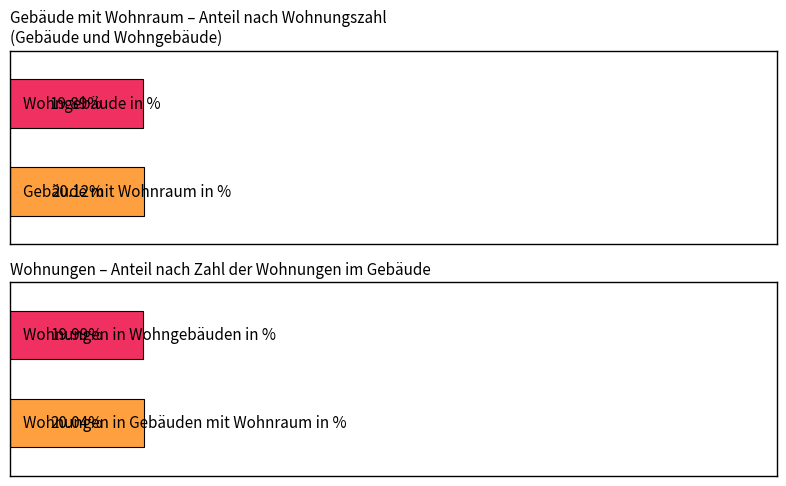

True or false: Gebäude mit Wohnraum in % has a value of 30.5 at 13 und mehr.

False